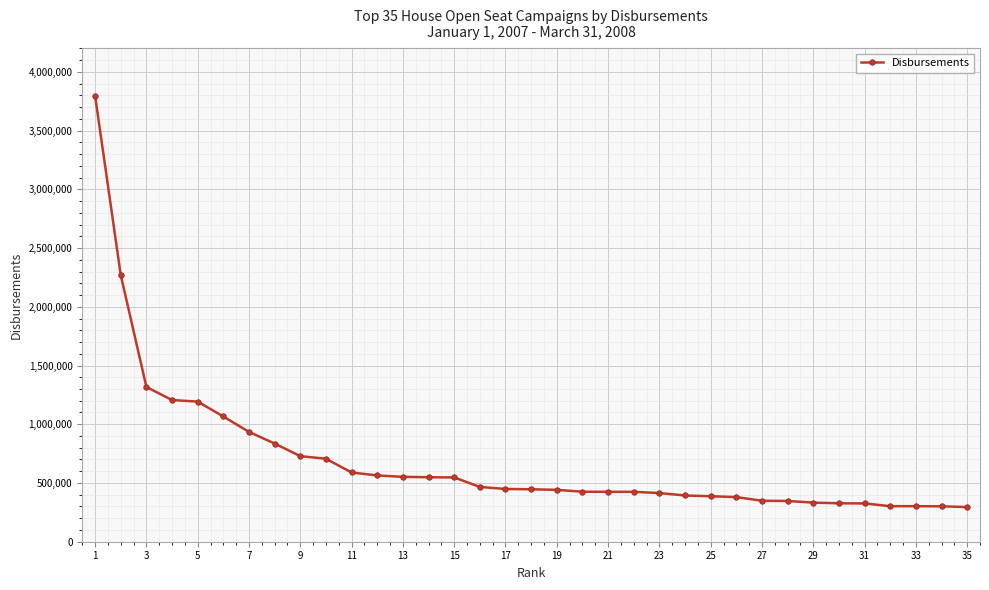

What is the maximum value shown in the chart?

3794807.7